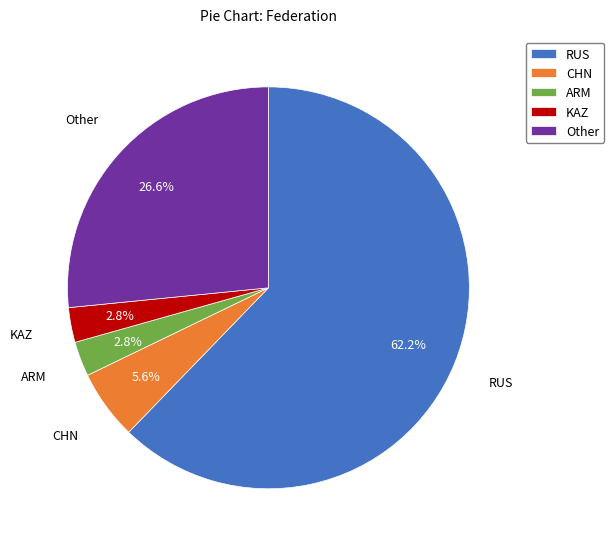

What is the largest slice in the pie chart?

RUS